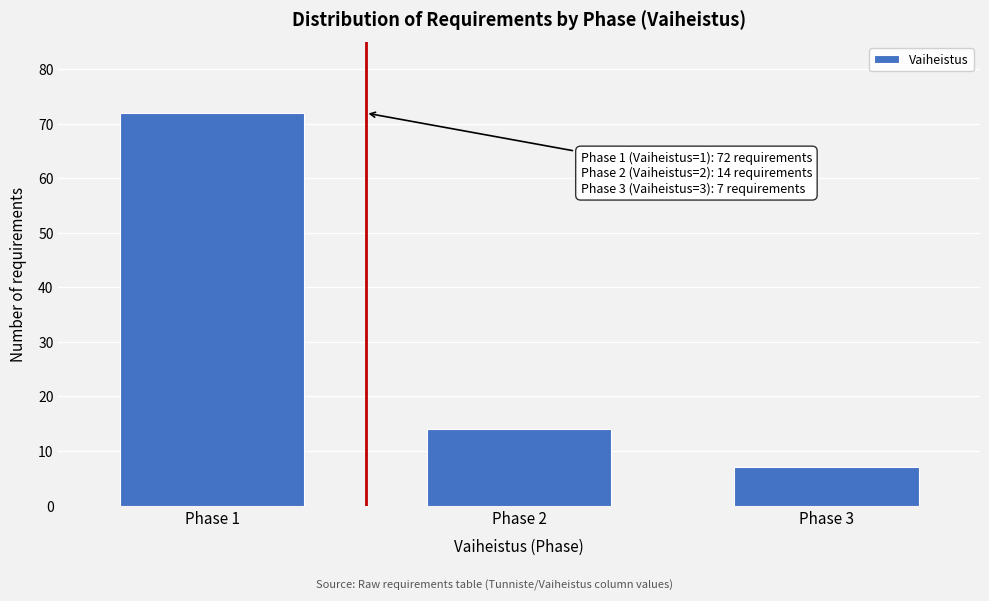

Reading left to right, transcribe all the data shown in this chart.

72	14	7